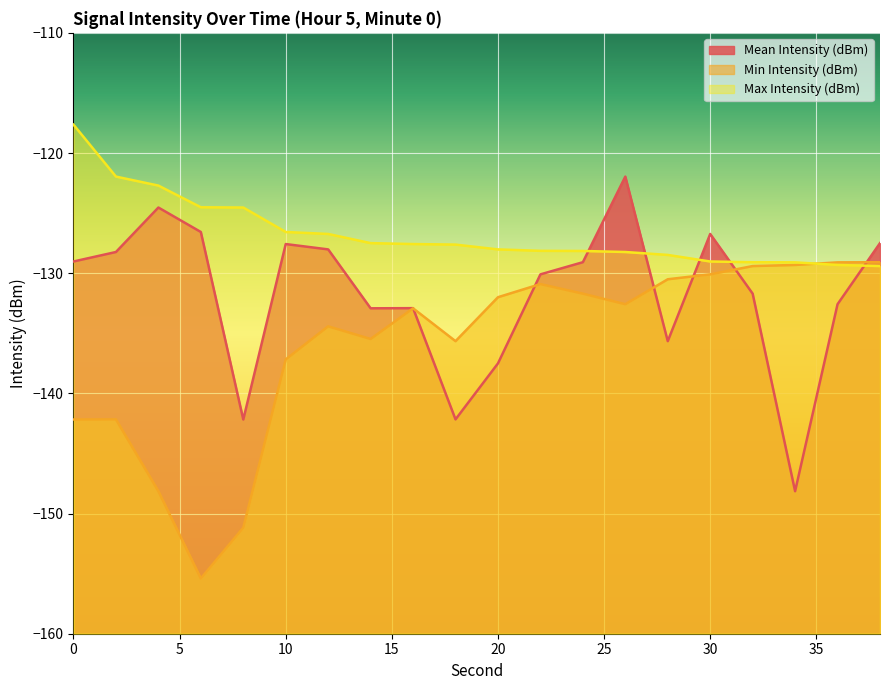

How many interior local valleys does the Mean Intensity (dBm) series have?

5